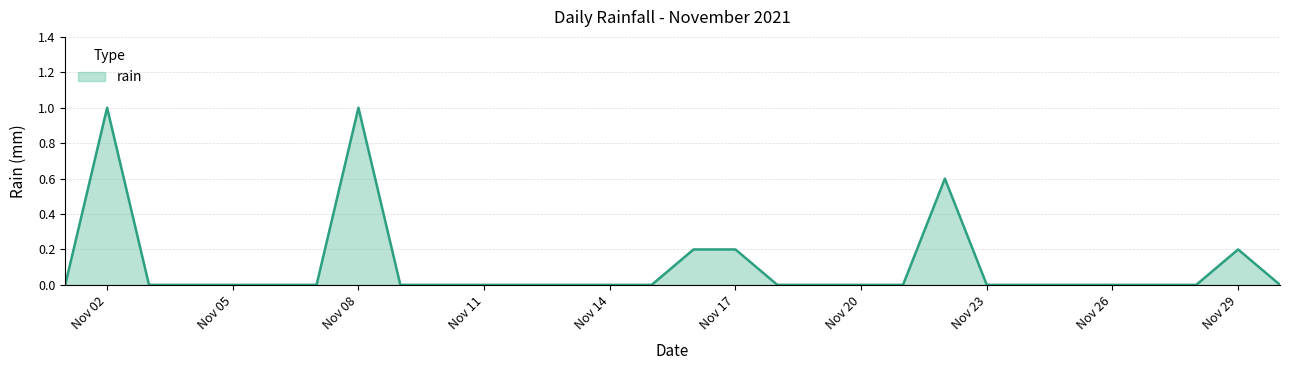

What is the average value?

0.1